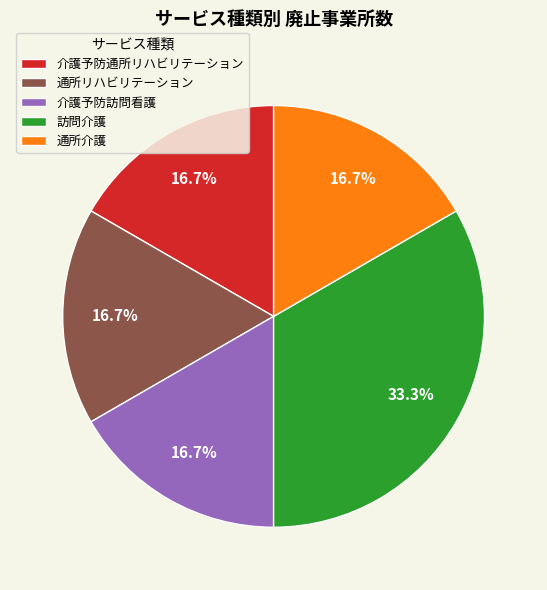

How many slices are in this pie chart?

5